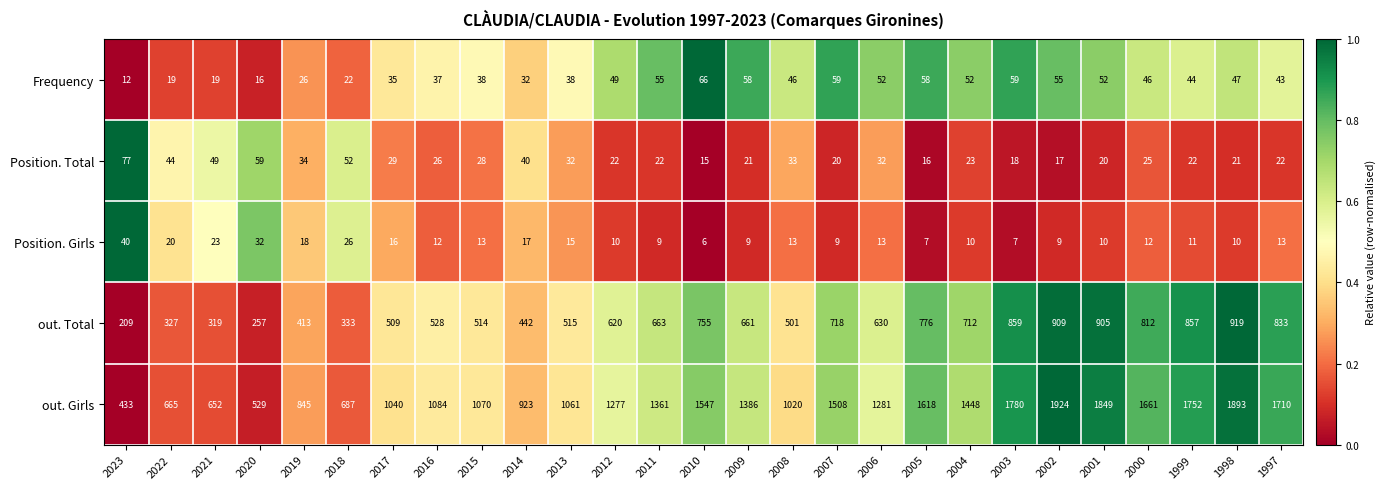

What is the average value of the out. Girls series?

1259